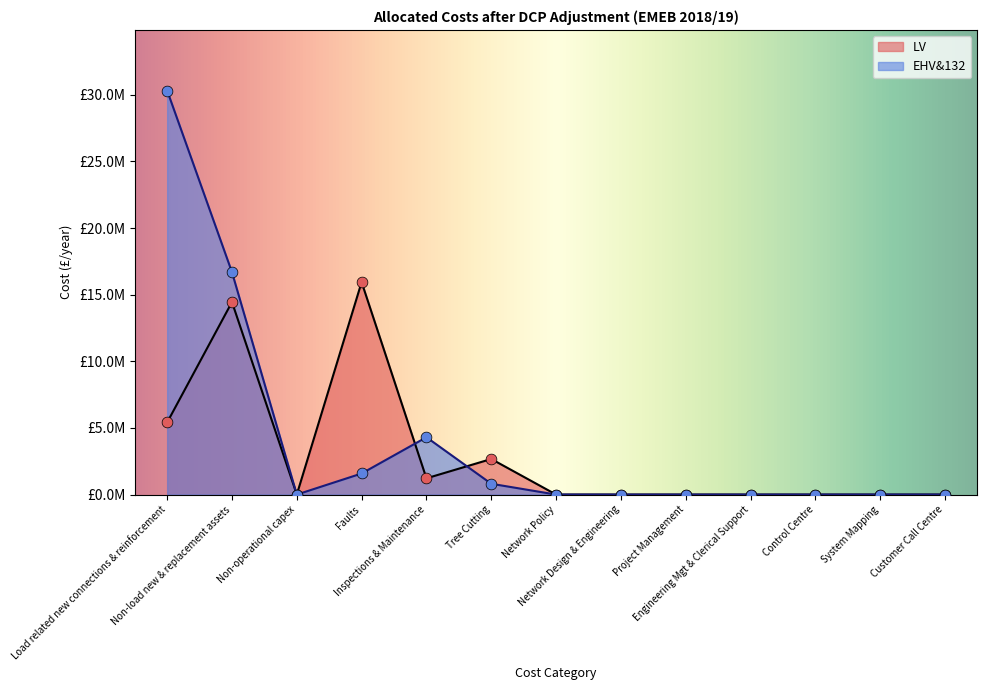

Which series reaches the maximum Y coordinate?

EHV&132